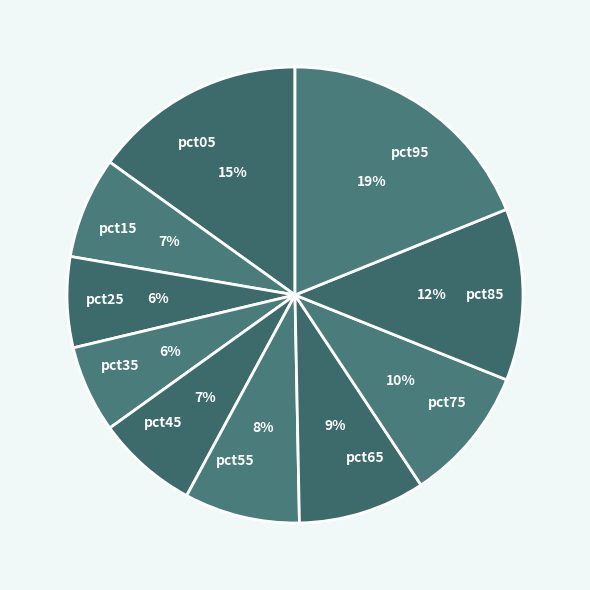

Do pct15 and pct75 together represent more than half of the pie?

No